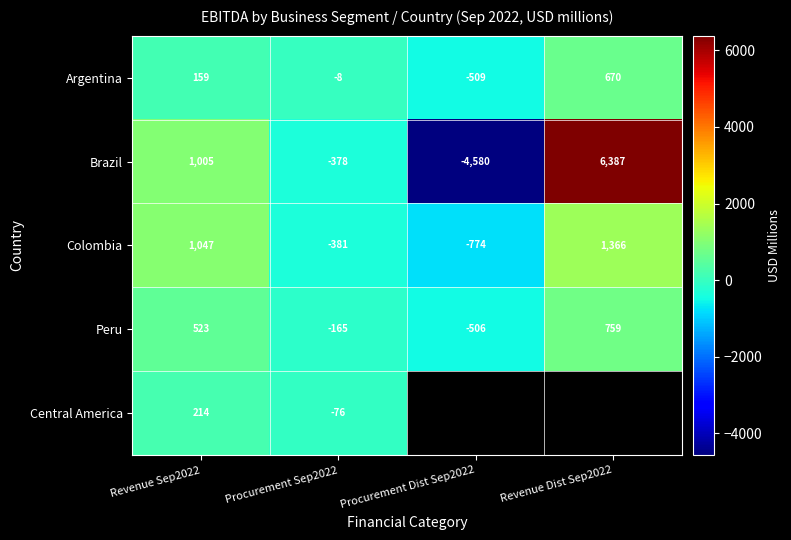

The Argentina series shows 670 at Revenue Dist Sep2022. True or false?

True